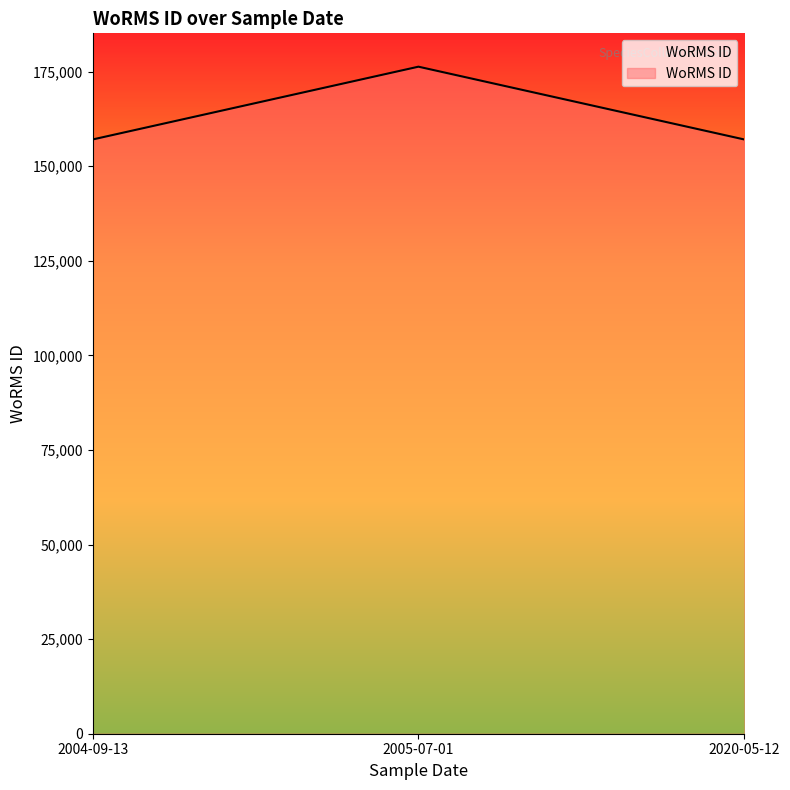

How many lines are shown in the chart?

1